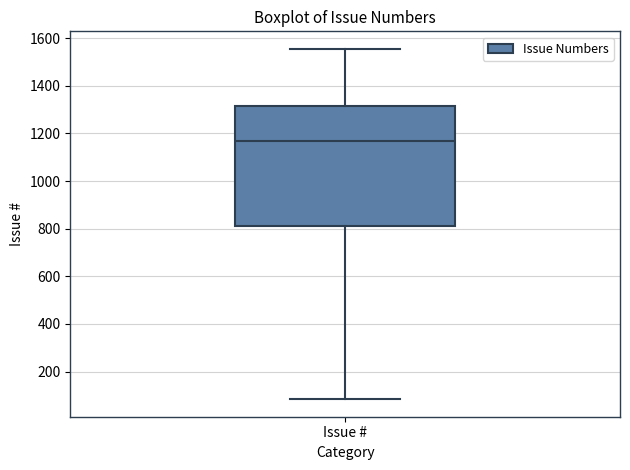

Where is the lower edge of the box for Issue # on the y-axis? The values are not printed on the chart, so give them approximately, as read against the axis.

820